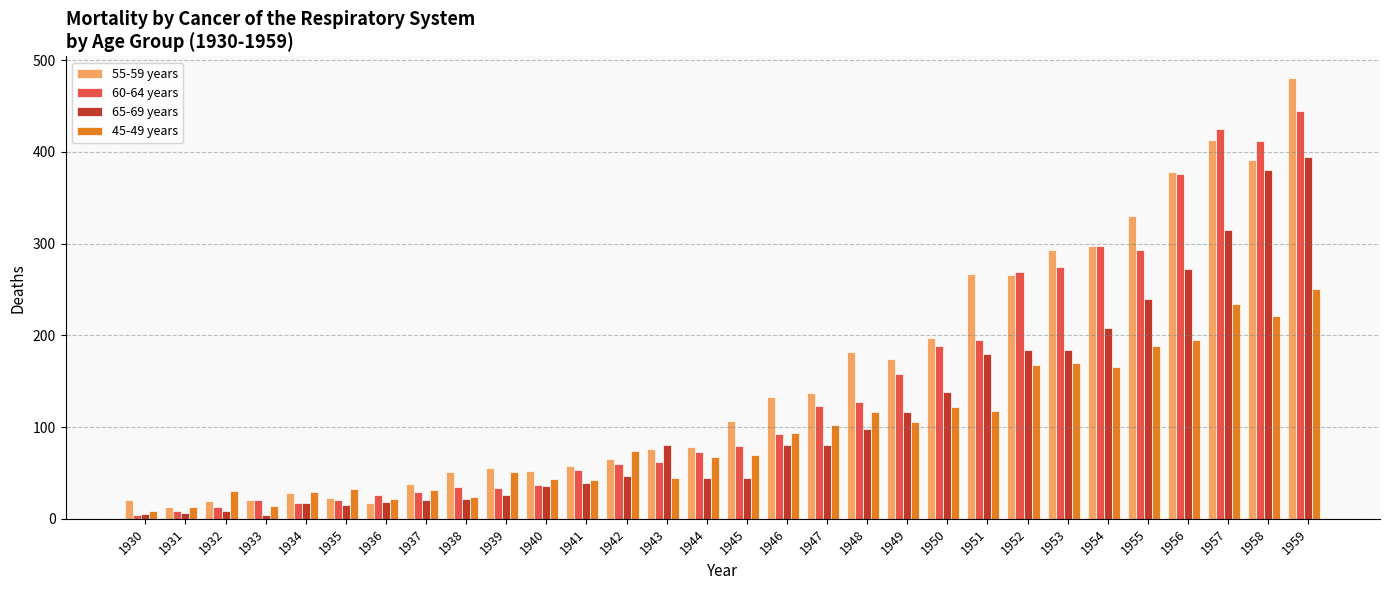

List the series in order of their peak value, highest first.

55-59 years, 60-64 years, 65-69 years, 45-49 years